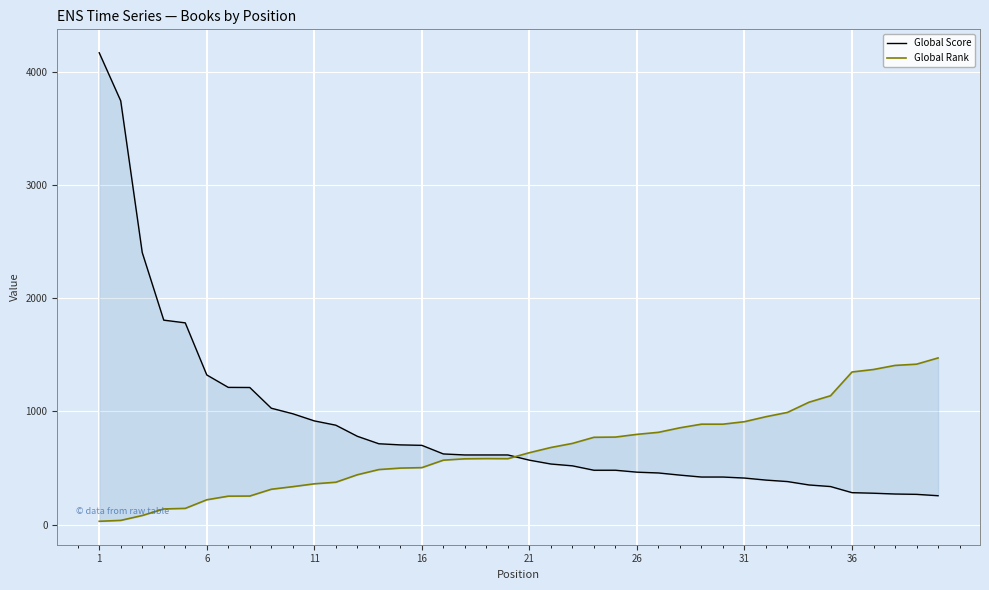

How many data points in Global Score are above 615?

17